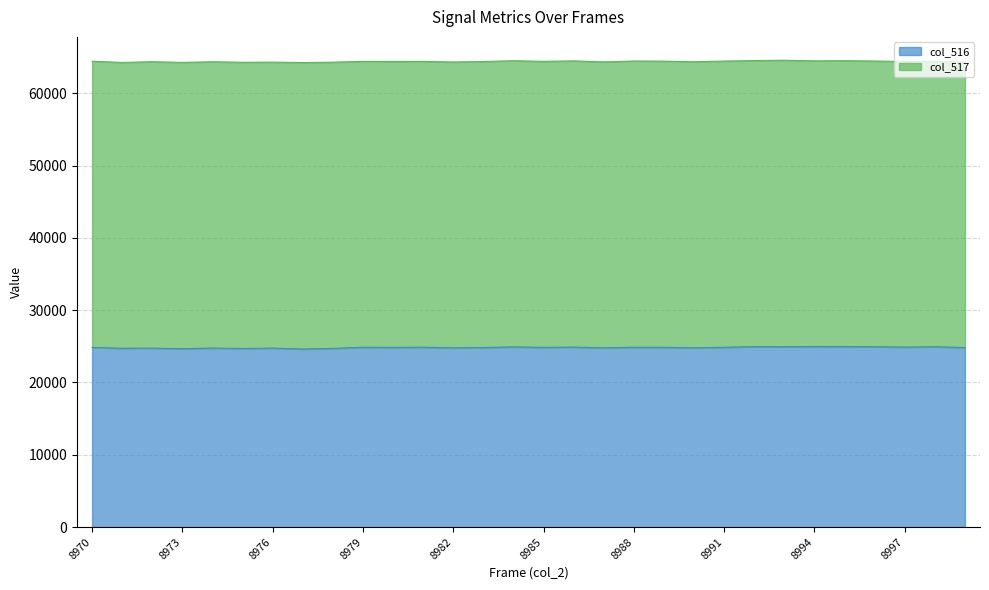

What is the change in value from 8973 to 8987?

+113